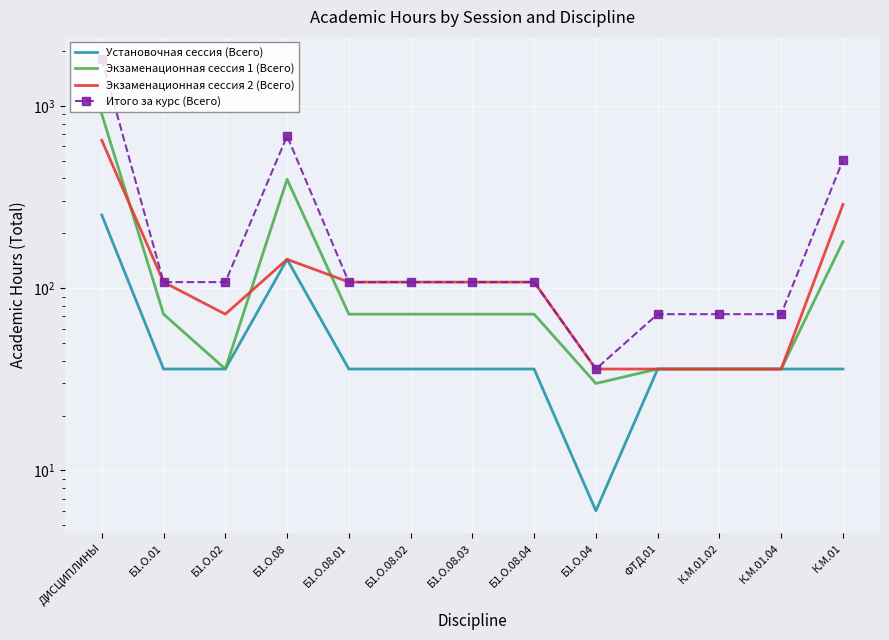

At which label does Экзаменационная сессия 2 (Всего) first exceed 108?

ДИСЦИПЛИНЫ